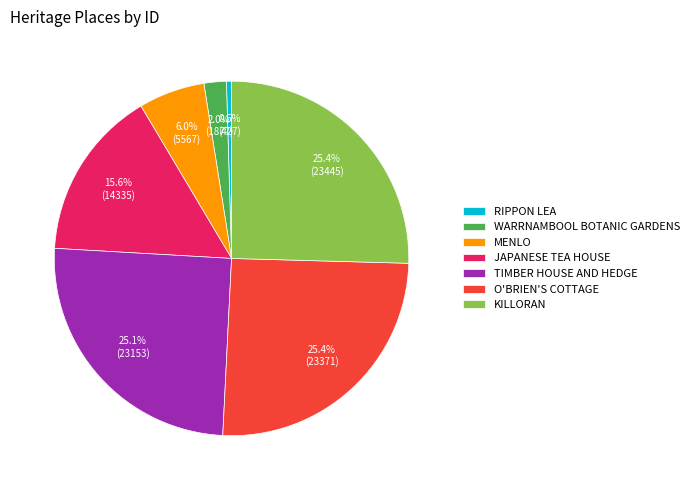

The MENLO slice represents 12% of the pie. True or false?

False